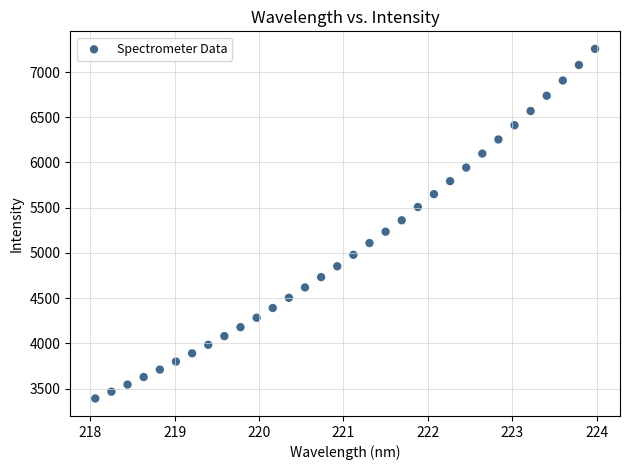

What is the range of X values (max minus min)?

5.9